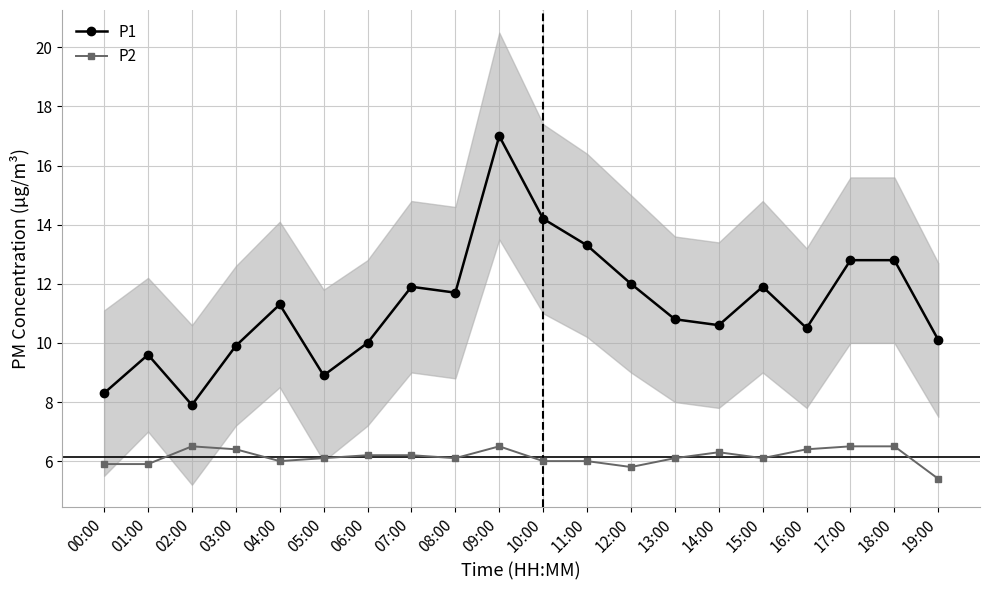

The value of P1 at 07:00 is 19.1. True or false?

False